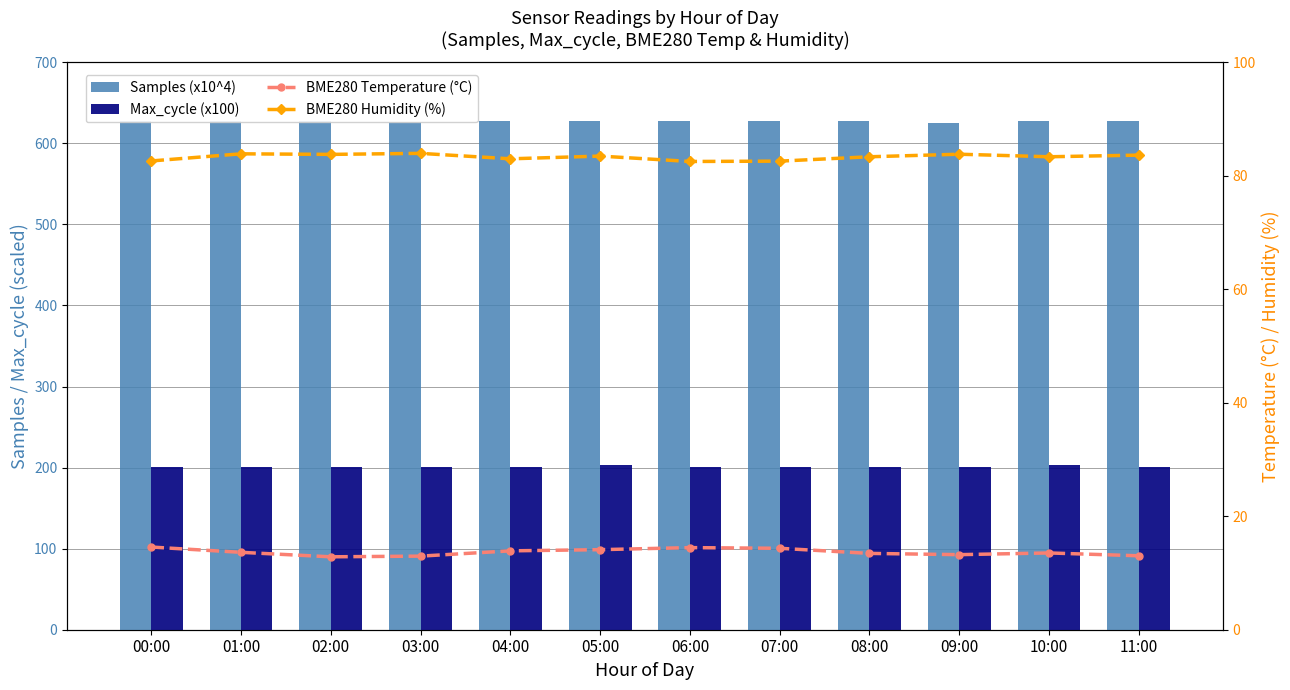

What position from the left is 04:00?

5